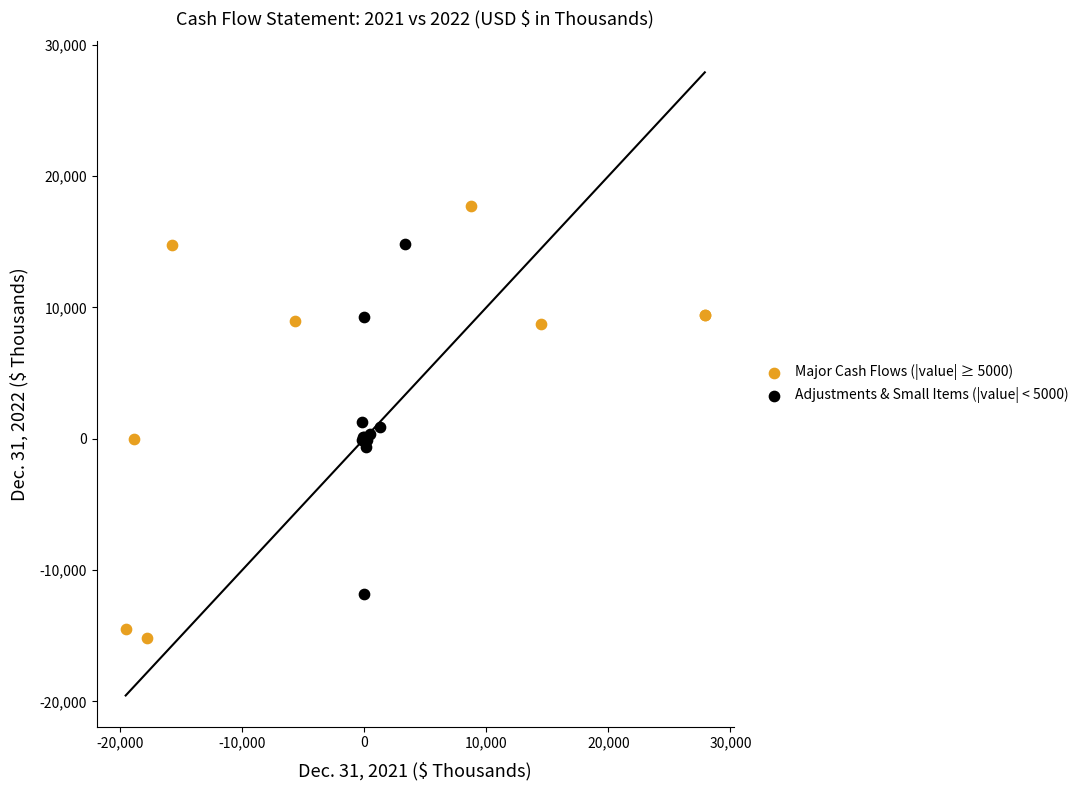

Which series reaches the maximum Y coordinate?

Major Cash Flows (|value| ≥ 5000)